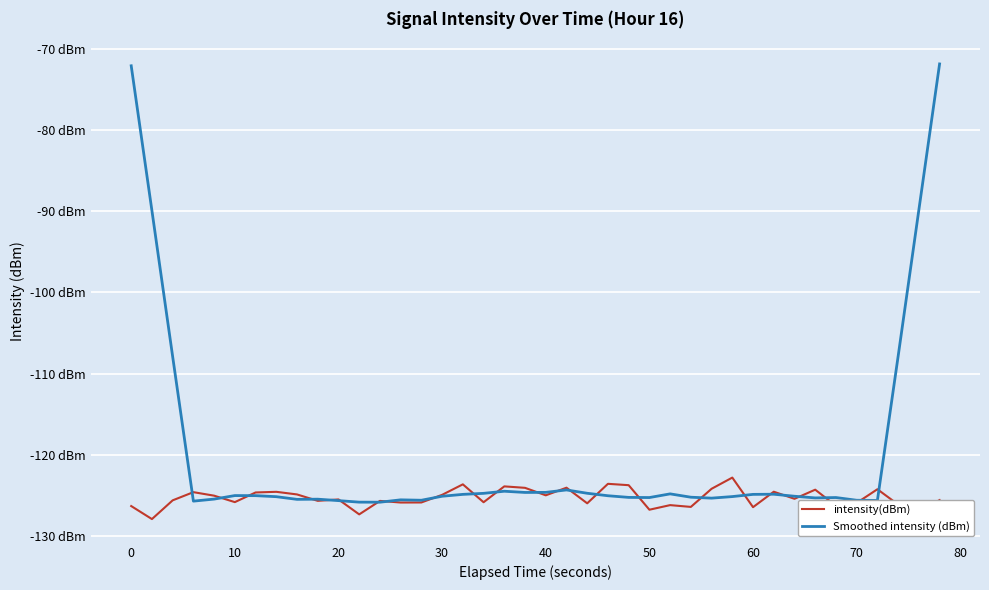

Does the chart display data point markers on the line(s)?

No